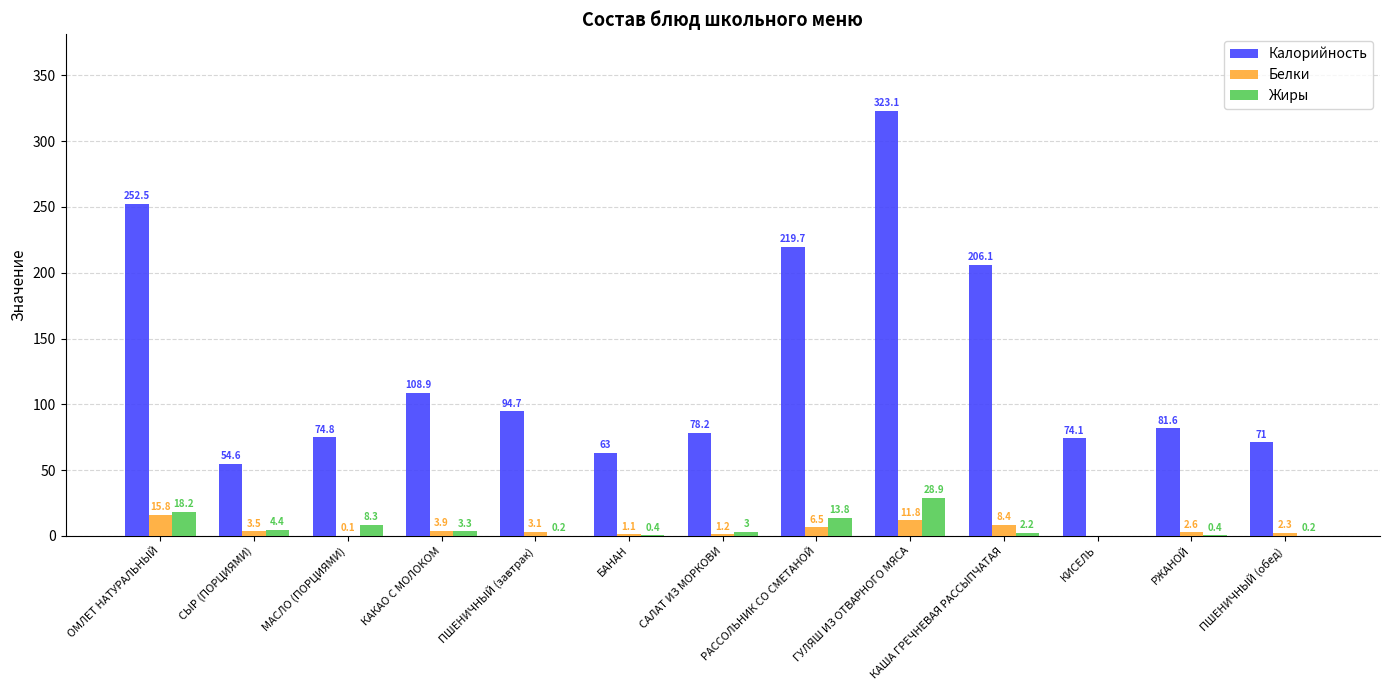

At which label does Калорийность reach its peak?

ГУЛЯШ ИЗ ОТВАРНОГО МЯСА